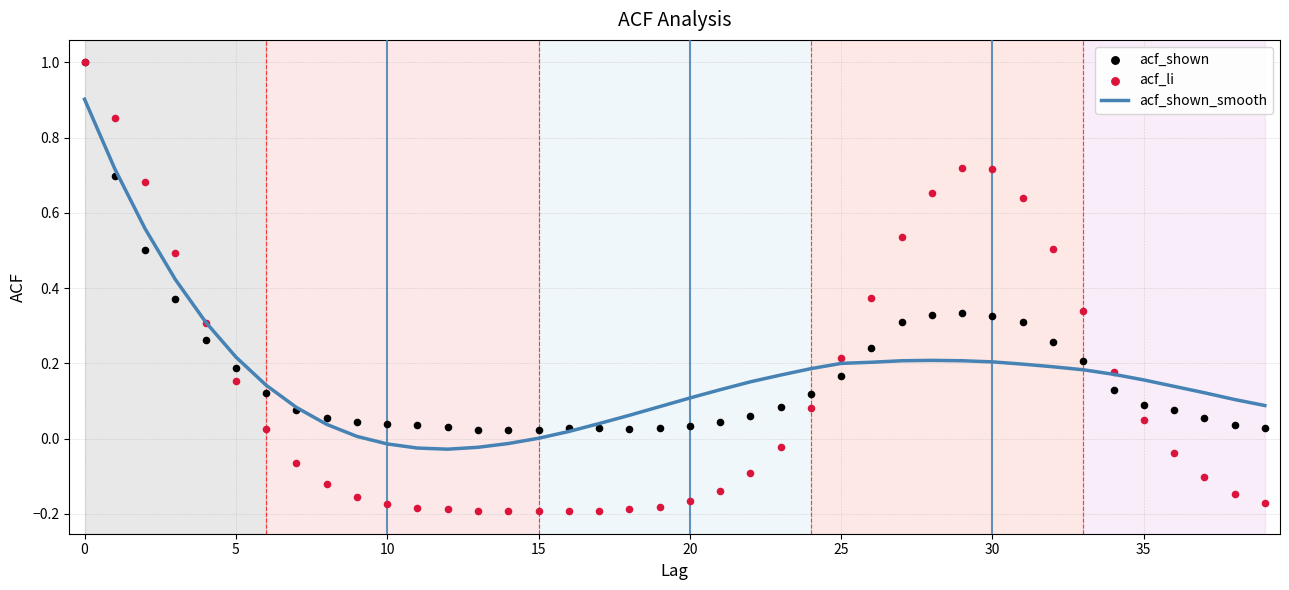

At how many categories does at least one series exceed 0?

40